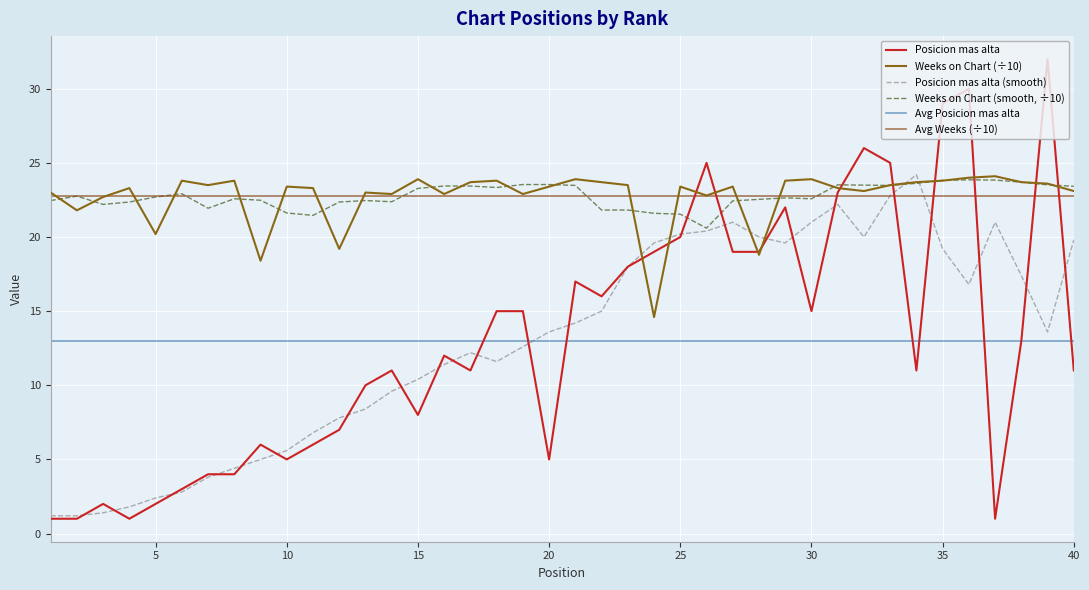

What is the lowest value of the Posicion mas alta series?

1.0